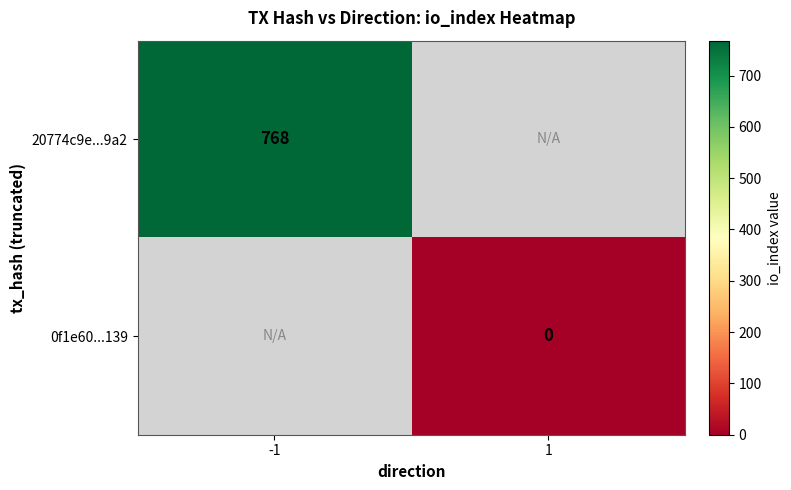

True or false: 20774c9e...9a2 has a value of 1036 at -1.

False